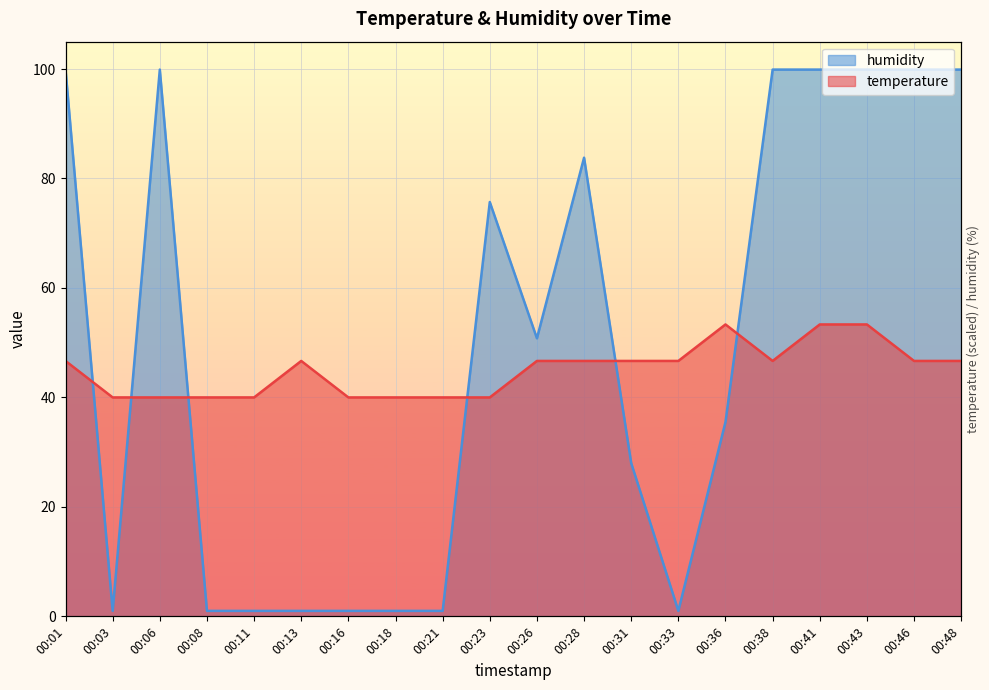

Rank the series at 00:13 from lowest to highest value.

humidity, temperature